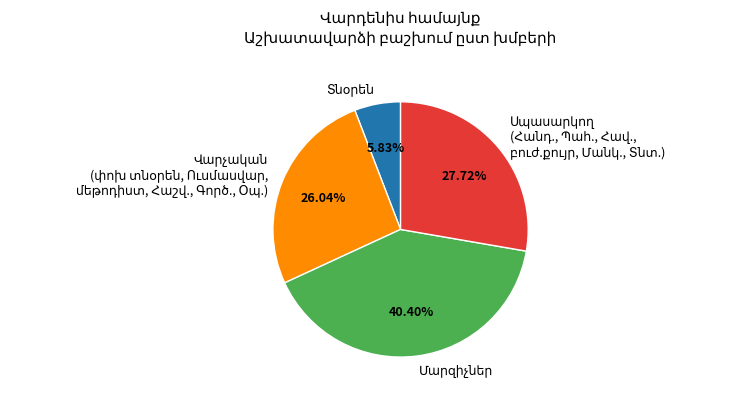

Is there any slice that represents more than half of the pie?

No